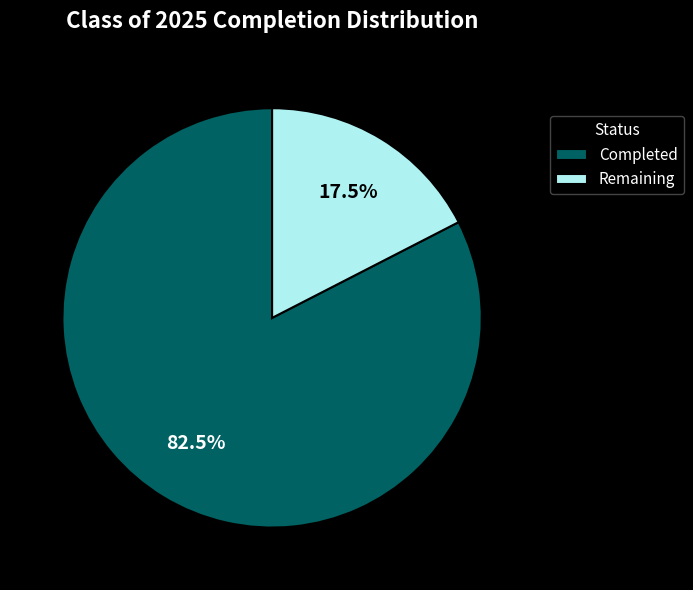

To the nearest percent, what is the average slice percentage?

50%